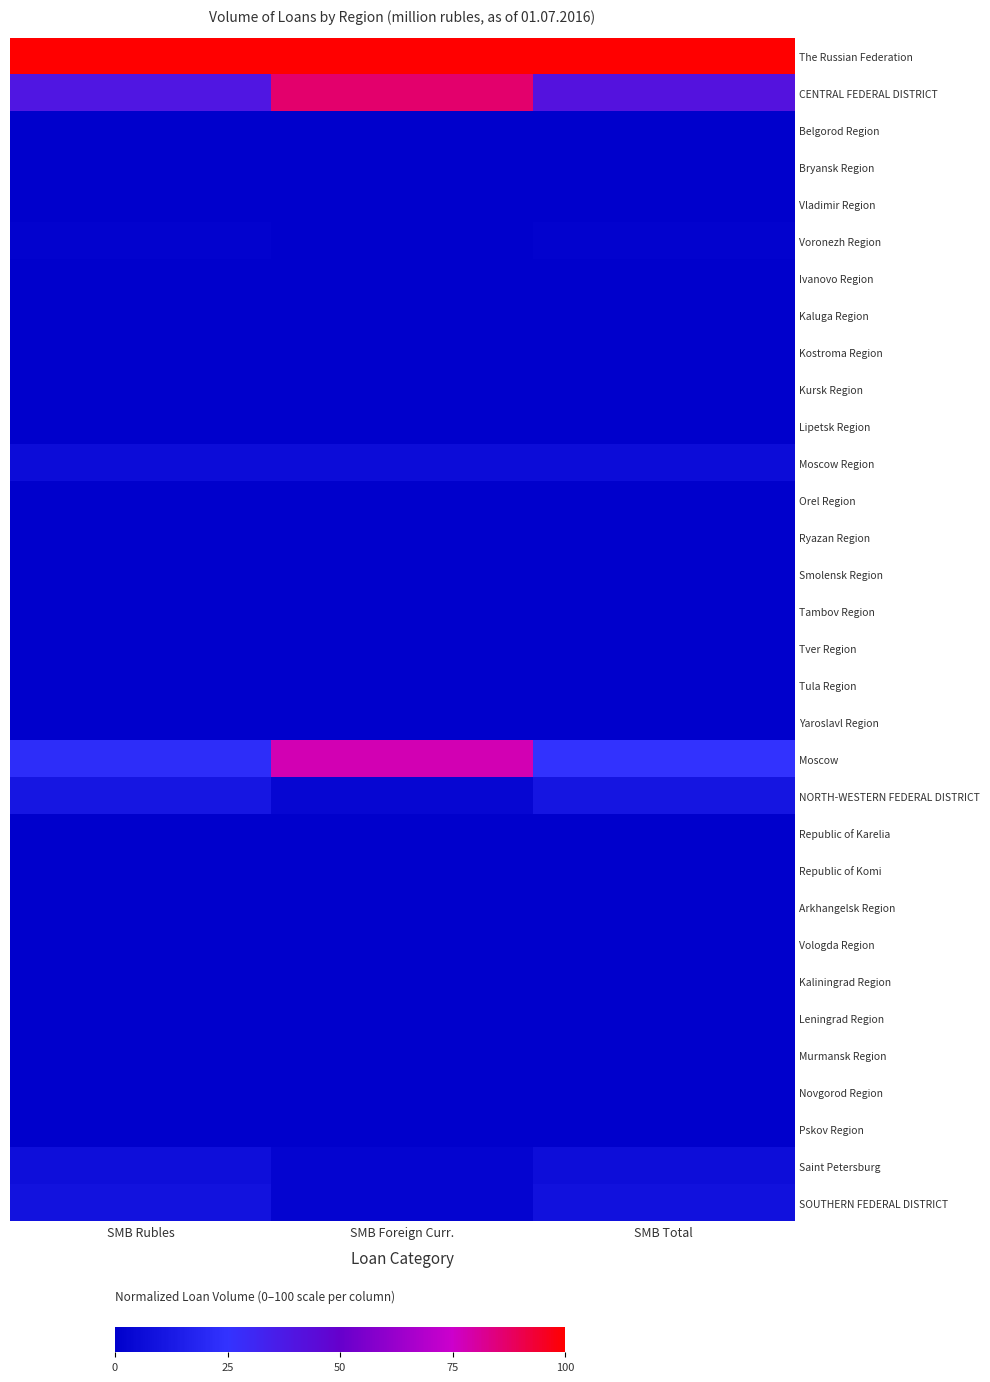

At SMB Foreign Curr., list the series in order from smallest to largest.

Kostroma Region, Lipetsk Region, Ryazan Region, Smolensk Region, Tambov Region, Tver Region, Tula Region, Republic of Karelia, Republic of Komi, Arkhangelsk Region, Leningrad Region, Novgorod Region, Pskov Region, Orel Region, Belgorod Region, Ivanovo Region, Kursk Region, Vologda Region, Murmansk Region, Vladimir Region, Yaroslavl Region, Bryansk Region, Kaluga Region, Voronezh Region, Kaliningrad Region, SOUTHERN FEDERAL DISTRICT, Saint Petersburg, NORTH-WESTERN FEDERAL DISTRICT, Moscow Region, Moscow, CENTRAL FEDERAL DISTRICT, The Russian Federation